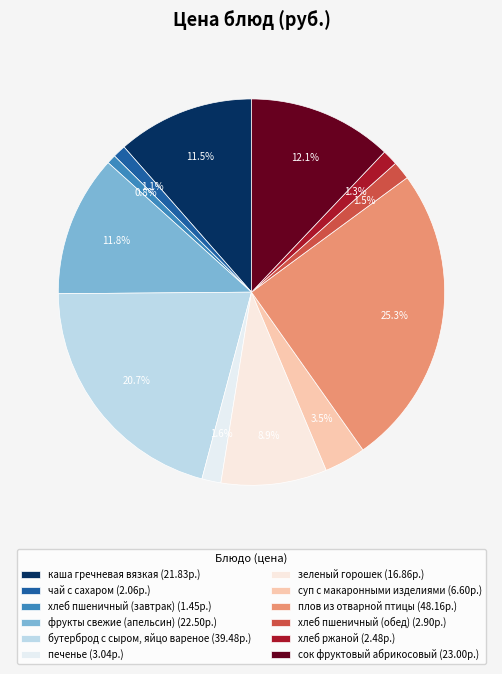

What percentage is the фрукты свежие (апельсин) slice, to the nearest percent?

12%